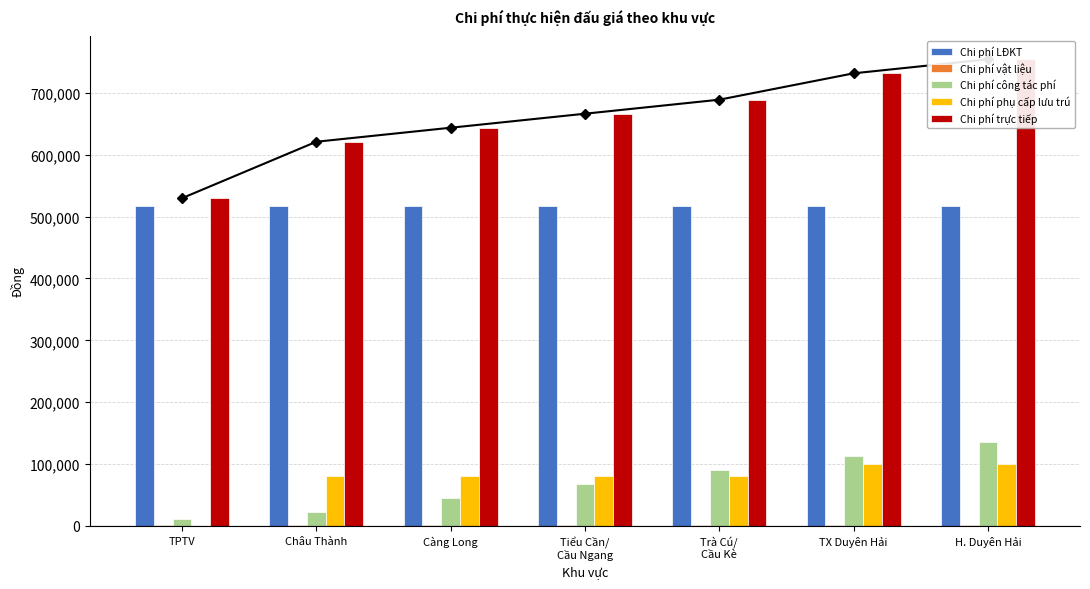

How many groups of bars are there?

7